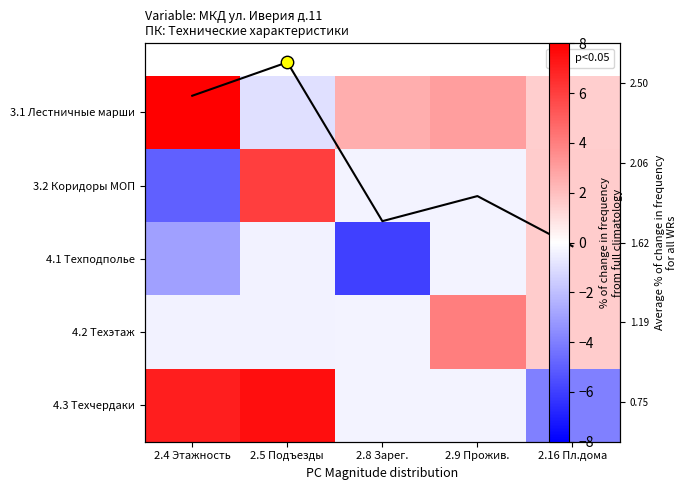

Which series has the widest spread of values?

4.3 Техчердаки